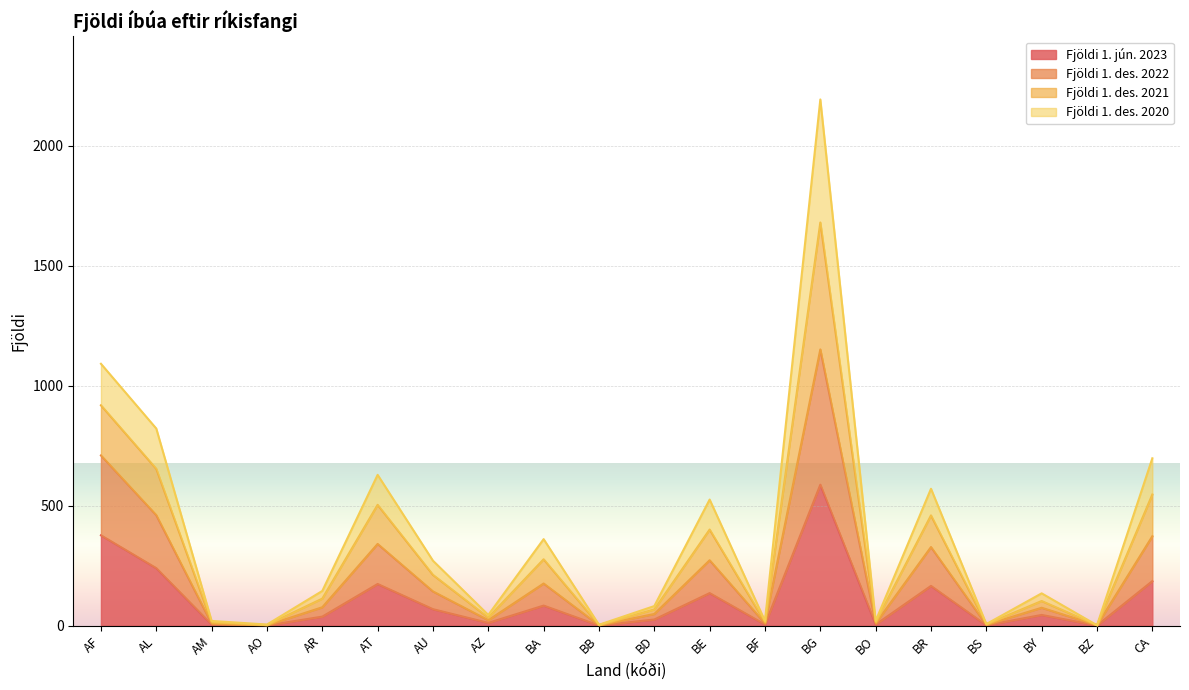

Which category has the highest value in the Fjöldi 1. jún. 2023 series?

BG